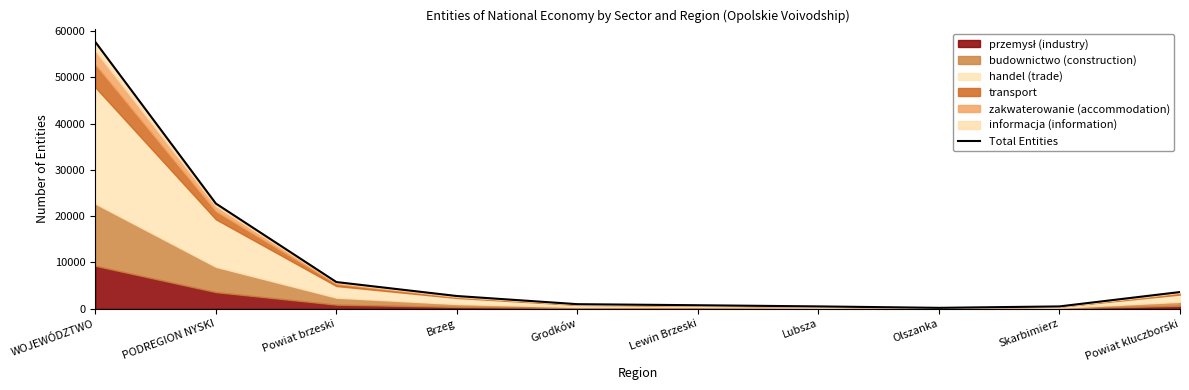

What is the sum of the values at Lubsza and Powiat brzeski?

6296